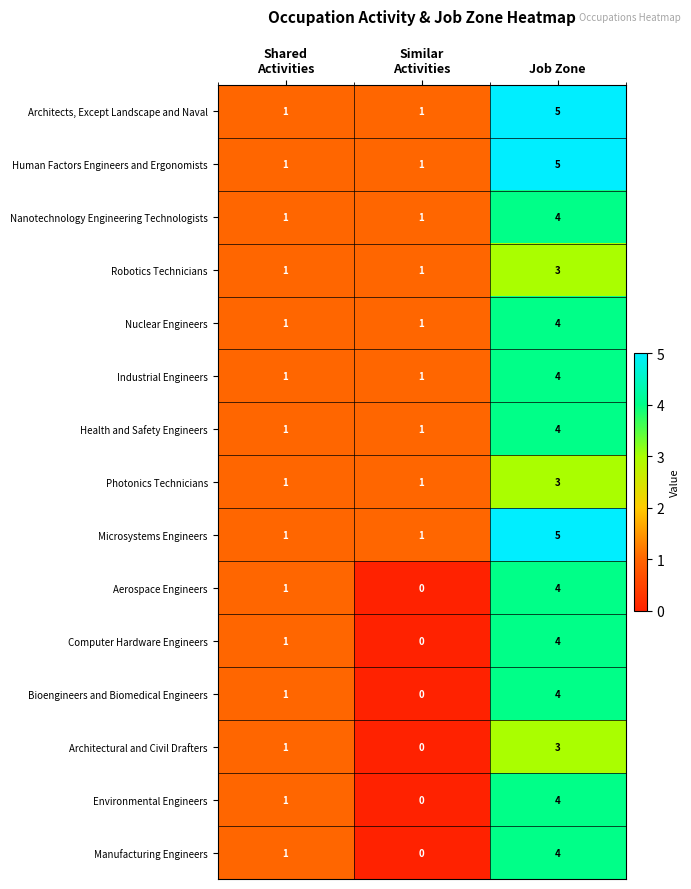

At which label does Environmental Engineers reach its peak?

Job Zone